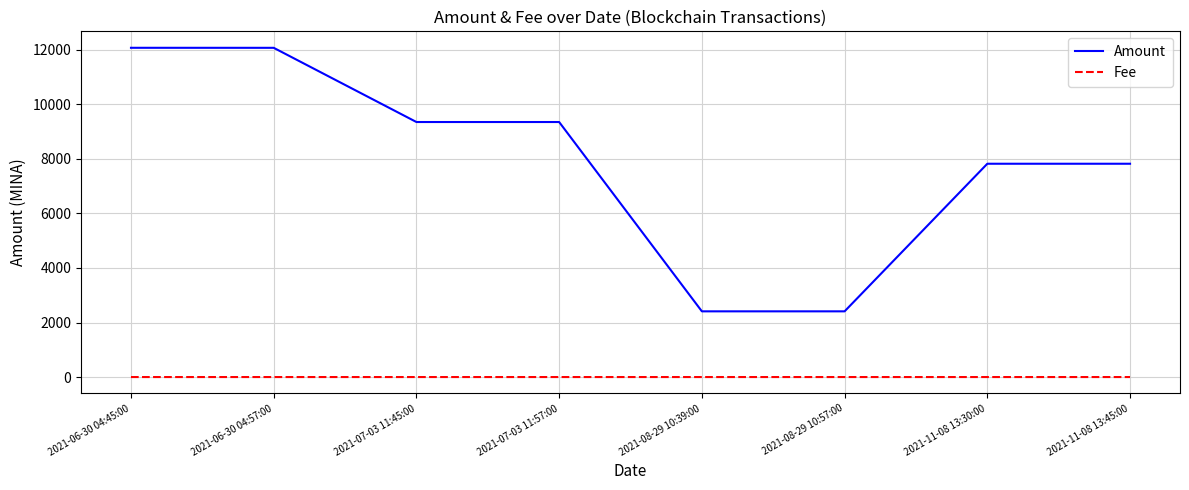

Where is Amount nearest to the value 7242?

2021-11-08 13:45:00